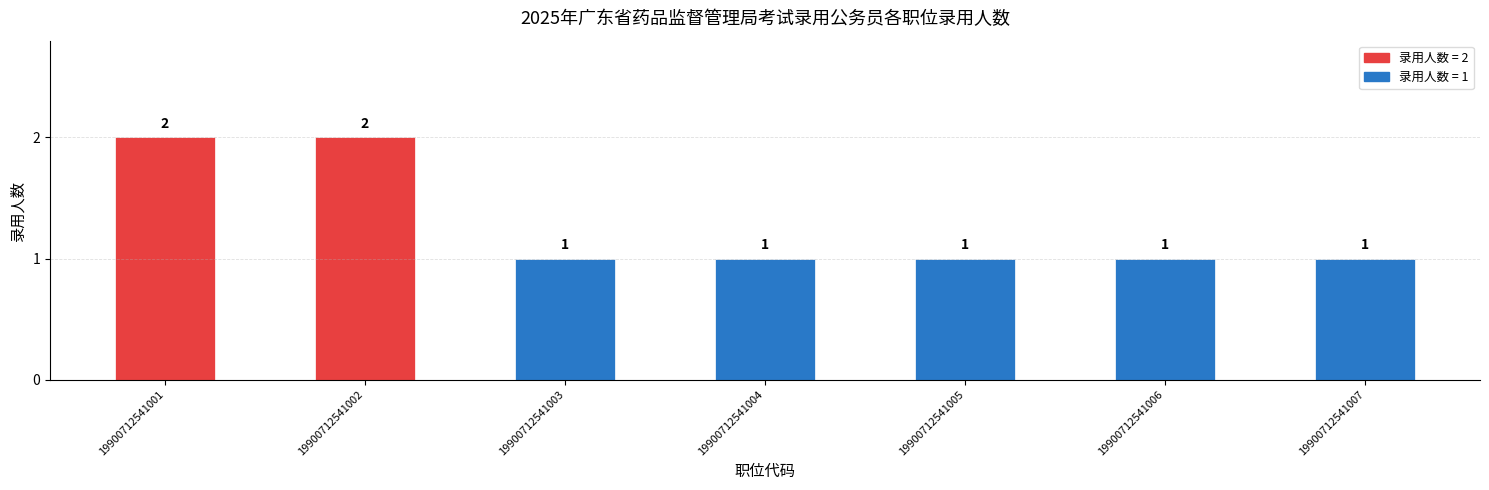

Approximately how many times larger is the value at 19900712541003 compared to 19900712541002?

0.5